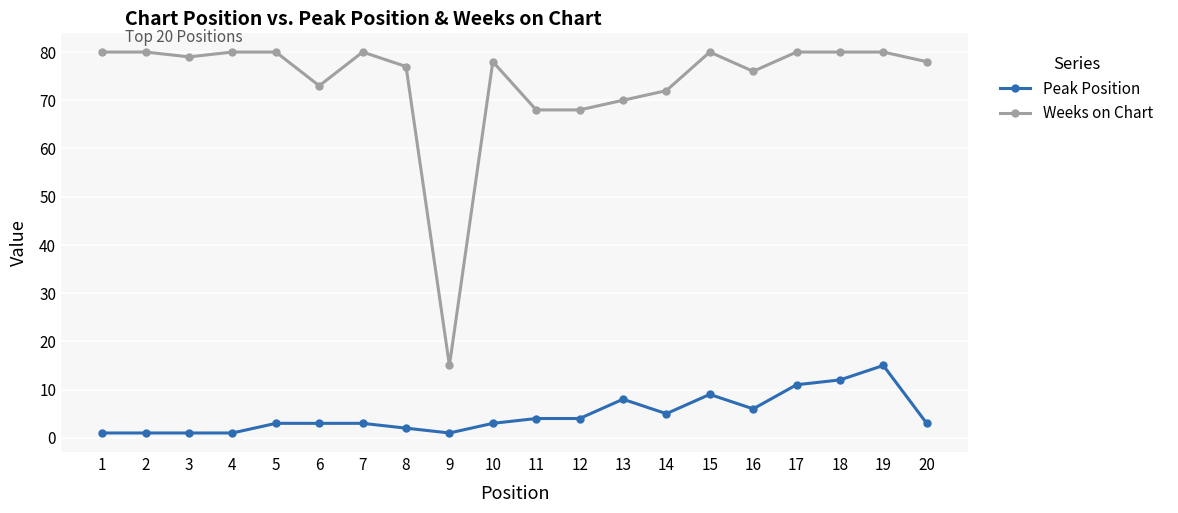

Which category has the lowest value in the Weeks on Chart series?

9